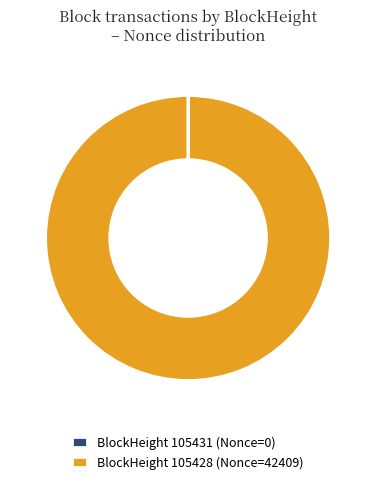

Which category accounts for the majority?

BlockHeight 105428 (Nonce=42409)